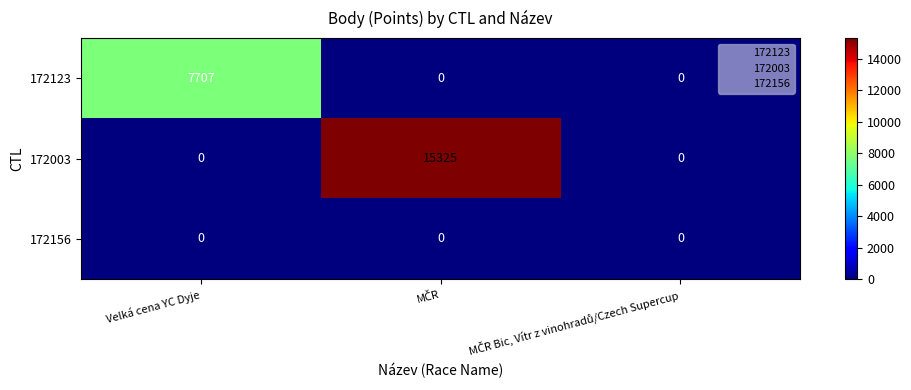

What is the total value across all series at Velká cena YC Dyje?

7707